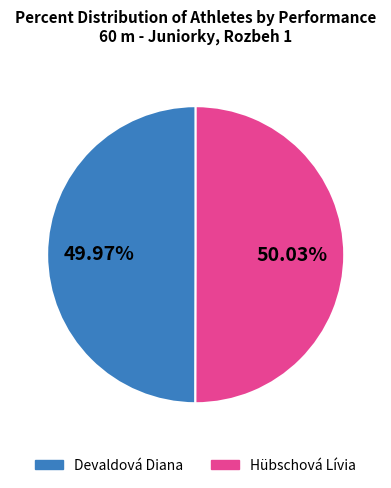

How many slices are in this pie chart?

2